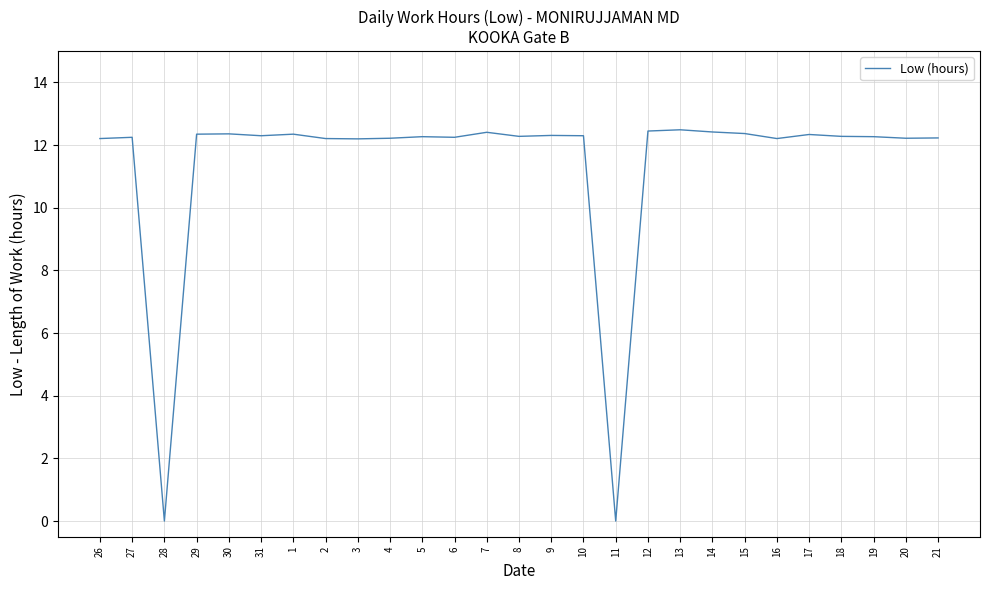

What position from the left is 19?

25